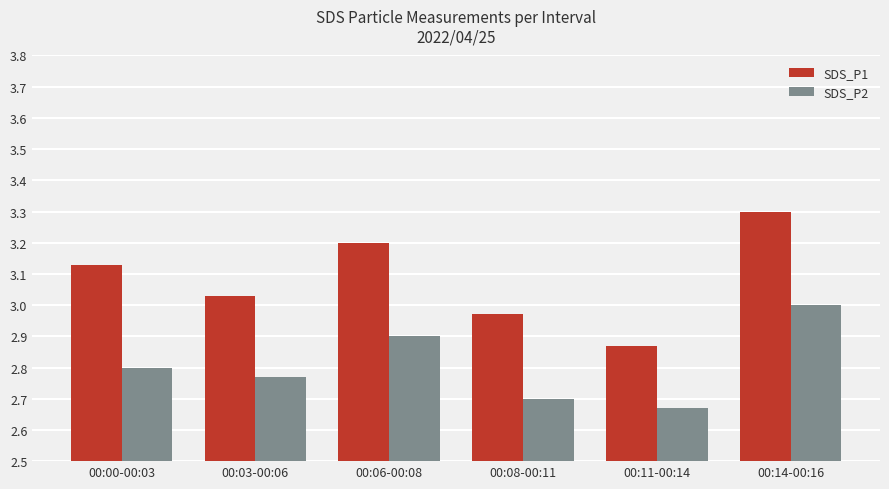

What is the label of the 1st bar from the left?

00:00-00:03